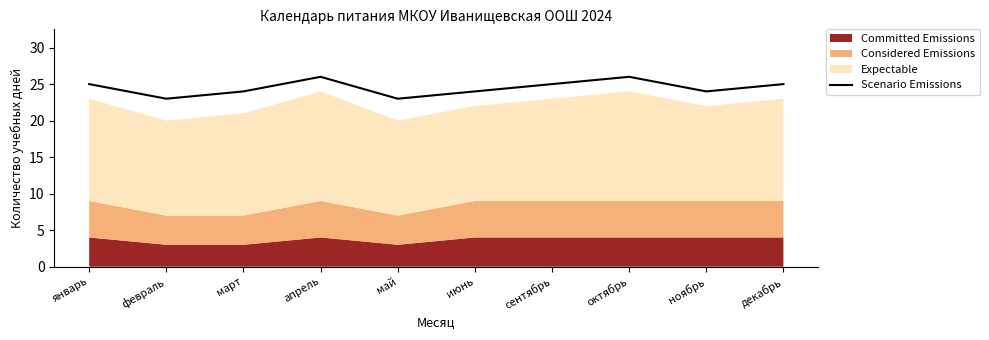

Reading right to left, extract all data points from this chart.

декабрь=25	ноябрь=24	октябрь=26	сентябрь=25	июнь=24	май=23	апрель=26	март=24	февраль=23	январь=25